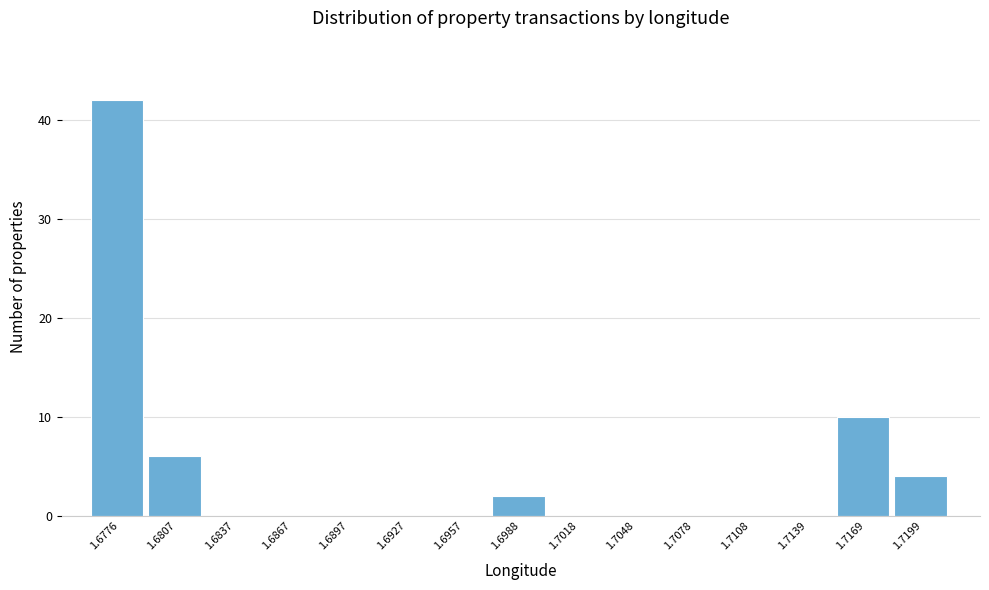

Reading right to left, what are all the values shown in this chart?

1.7199=4	1.7169=10	1.7139=0	1.7108=0	1.7078=0	1.7048=0	1.7018=0	1.6988=2	1.6957=0	1.6927=0	1.6897=0	1.6867=0	1.6837=0	1.6807=6	1.6776=42